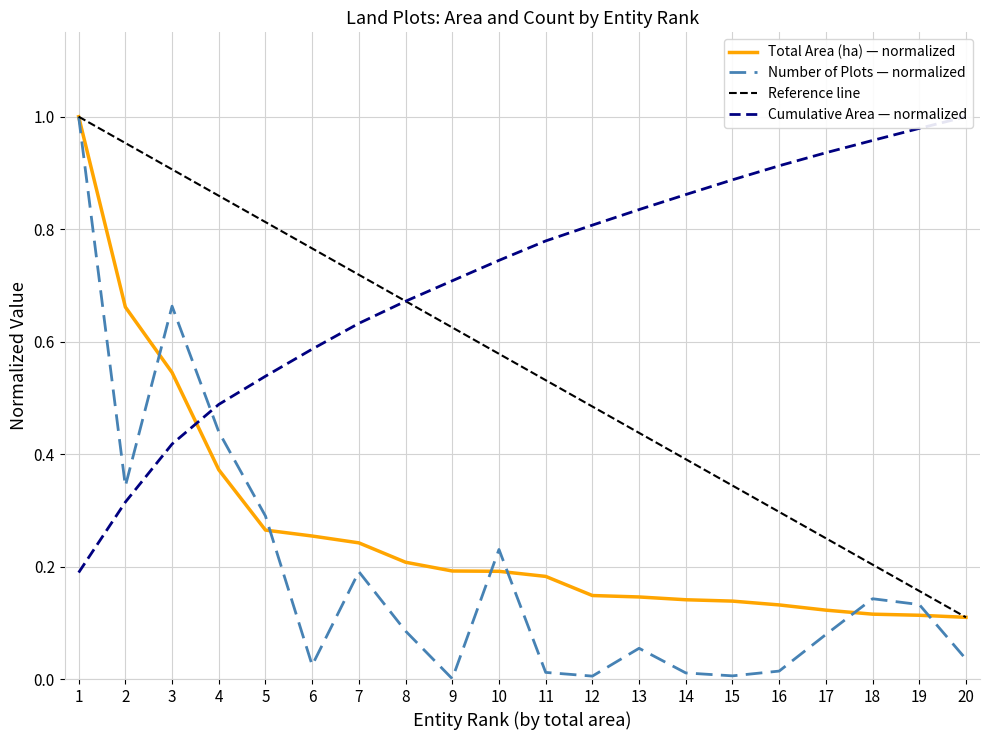

True or false: Number of Plots has more than 2 interior local peaks.

True